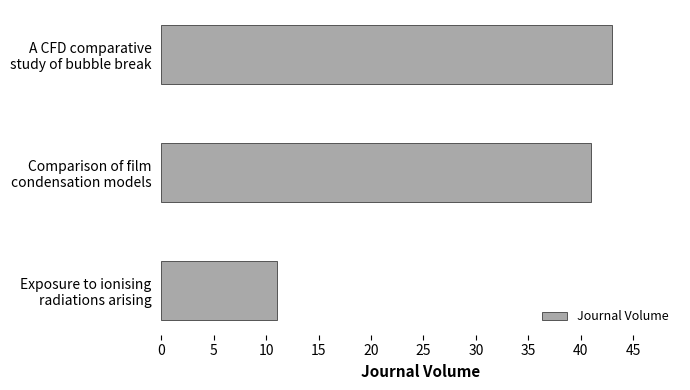

Reading bottom to top, what are all the values shown in this chart?

11	41	43